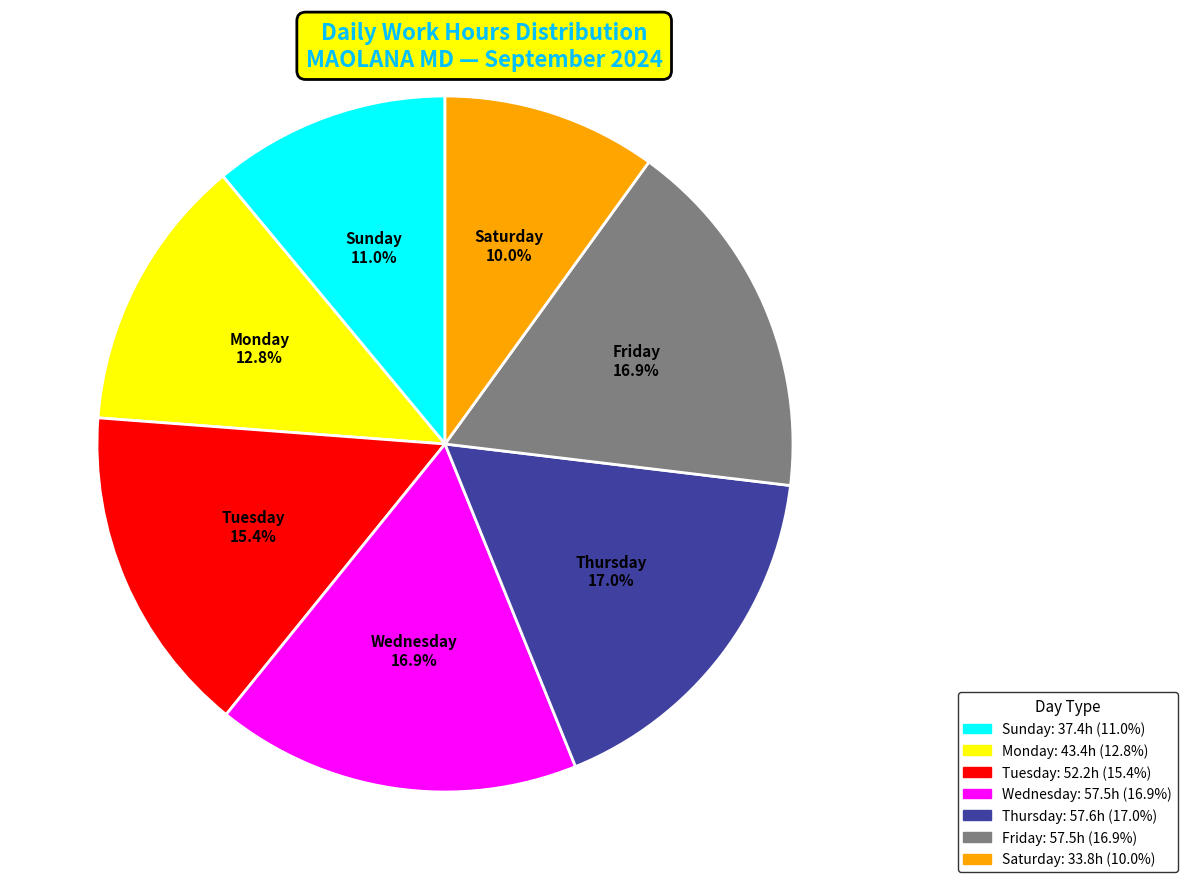

Is there a majority slice in this chart?

No